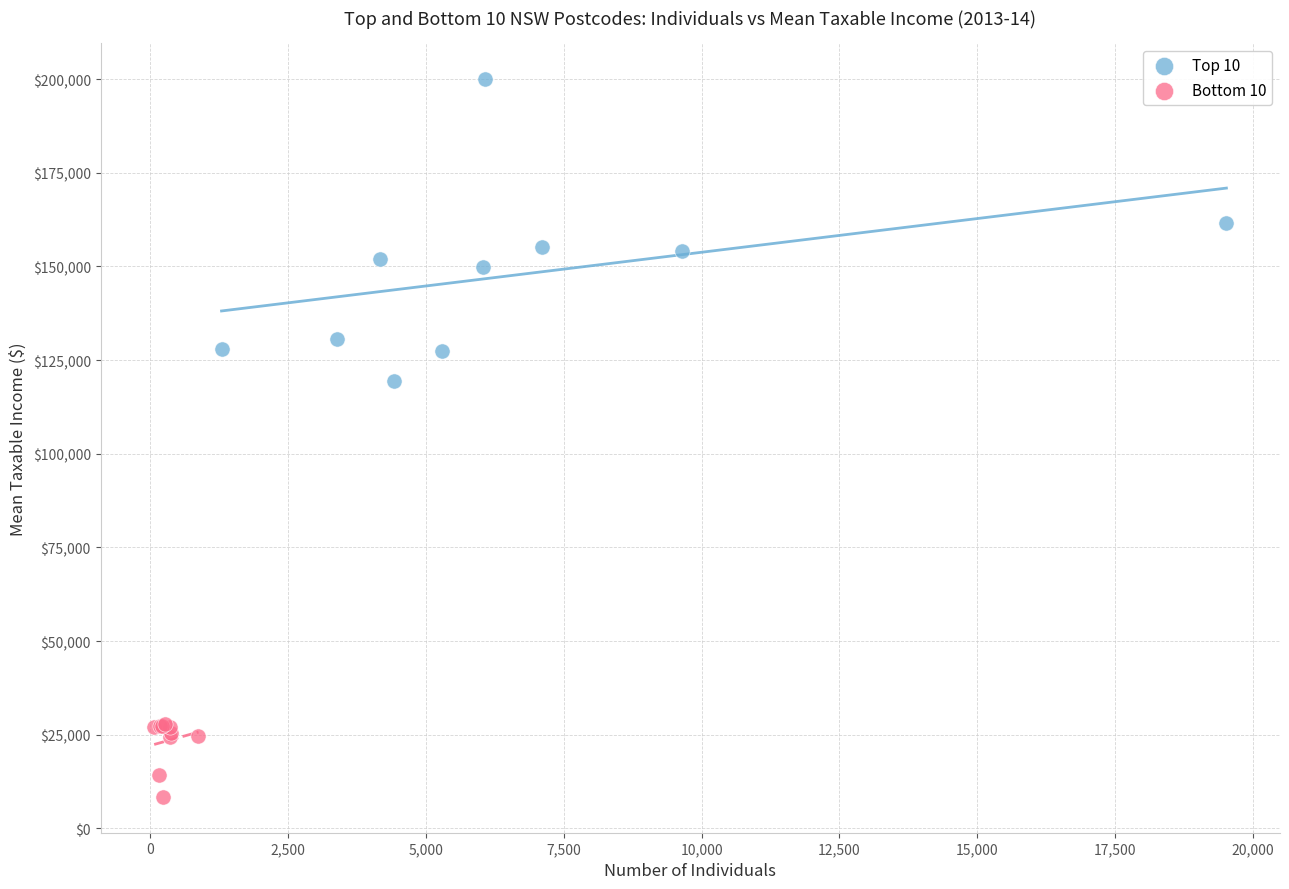

Which series reaches the minimum Y coordinate?

Bottom 10